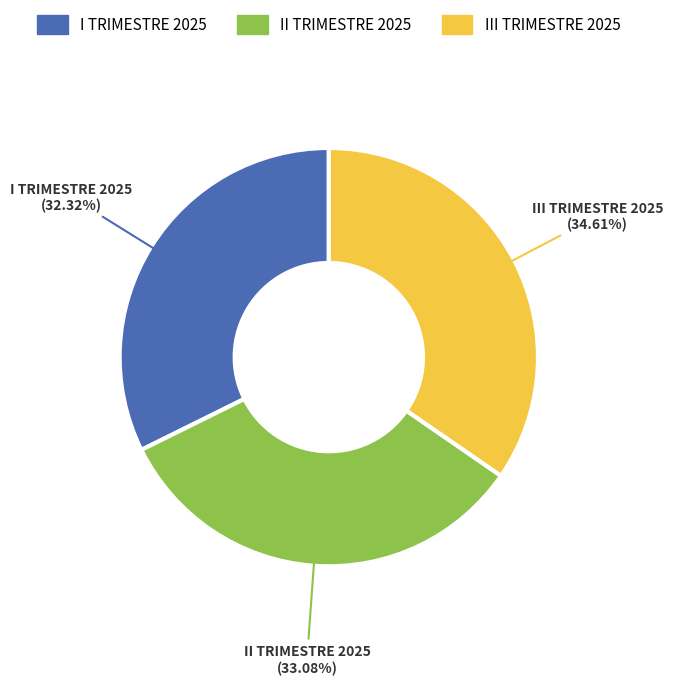

Which category has the biggest portion of the pie?

III TRIMESTRE 2025